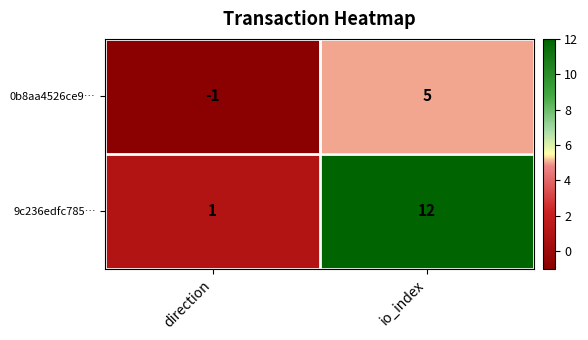

At which category does the chart reach its minimum across all series?

direction